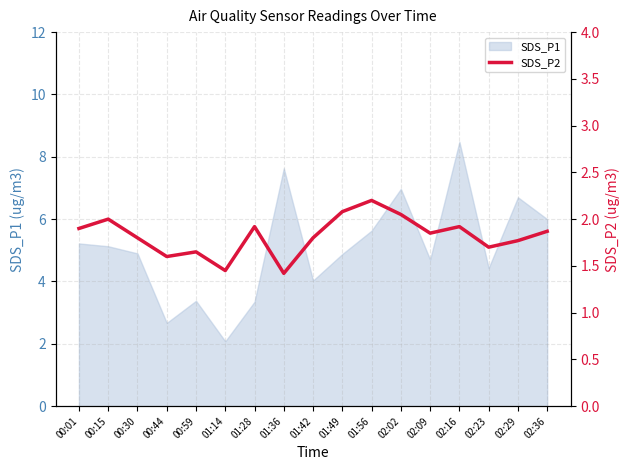

True or false: the data shows 1.0 at 00:59.

False